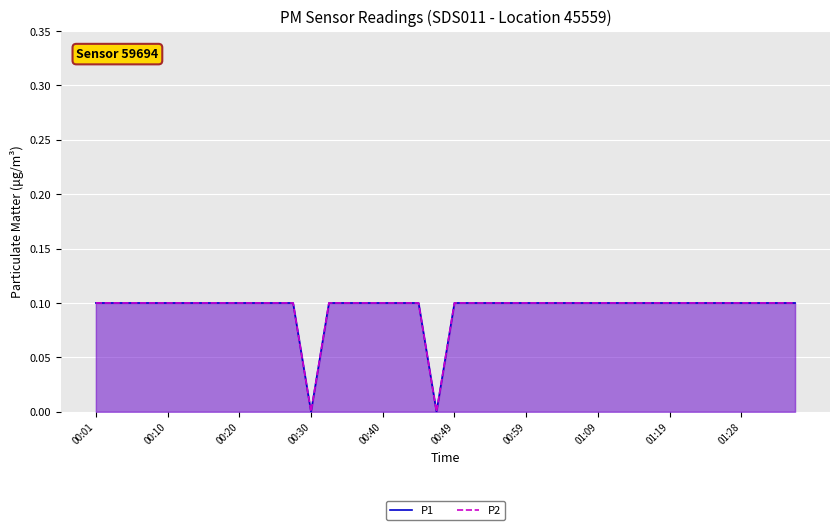

How many series are shown in this chart?

2